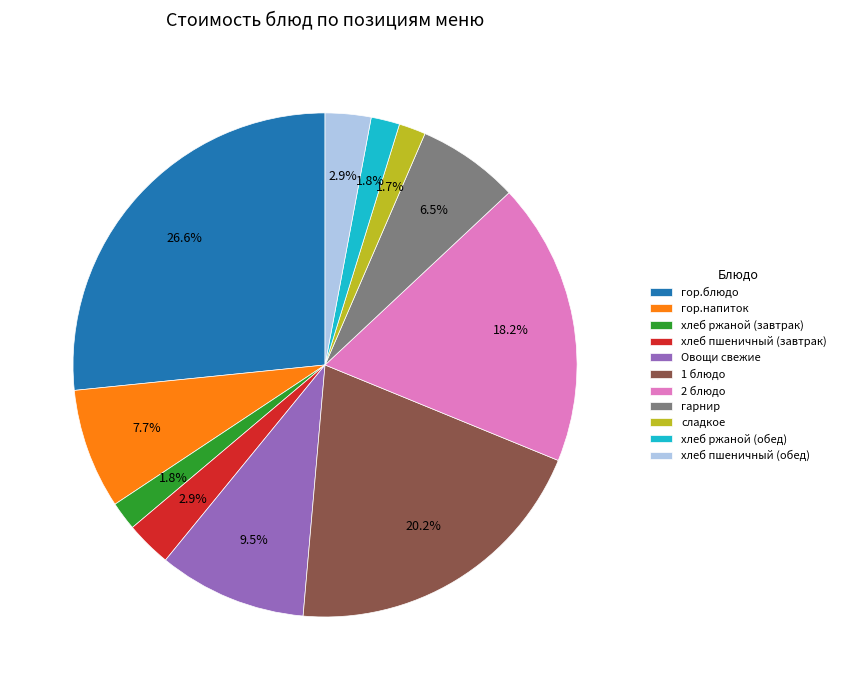

Count the number of slices in the pie.

11